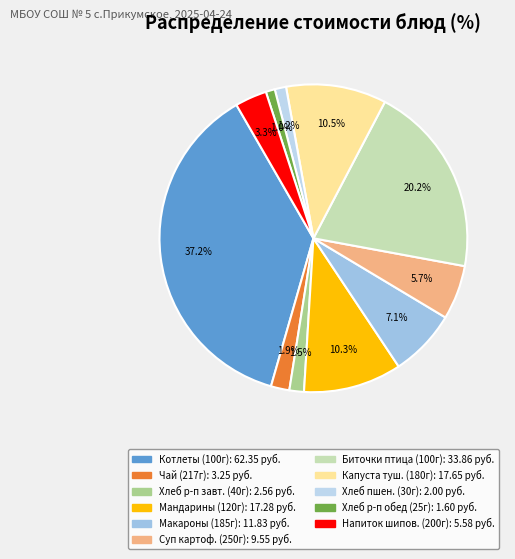

Count the number of slices in the pie.

11